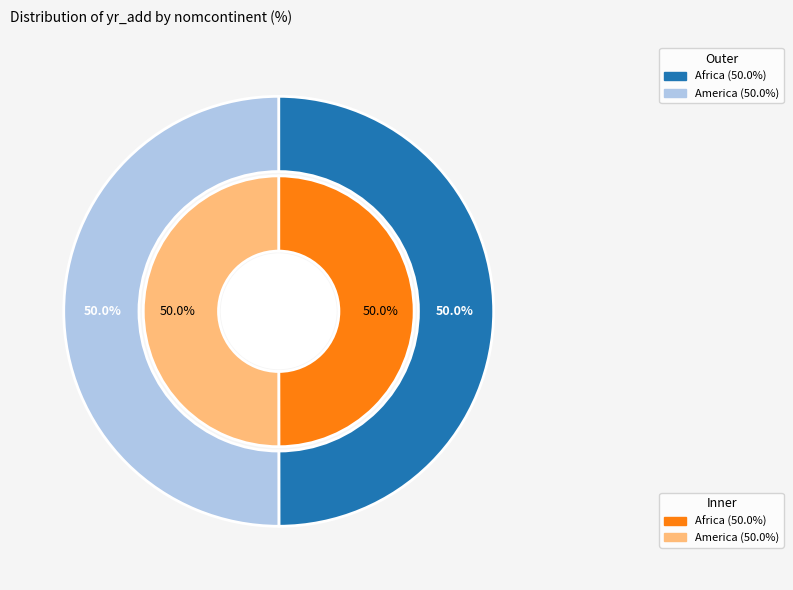

Which category has the biggest portion of the pie?

America